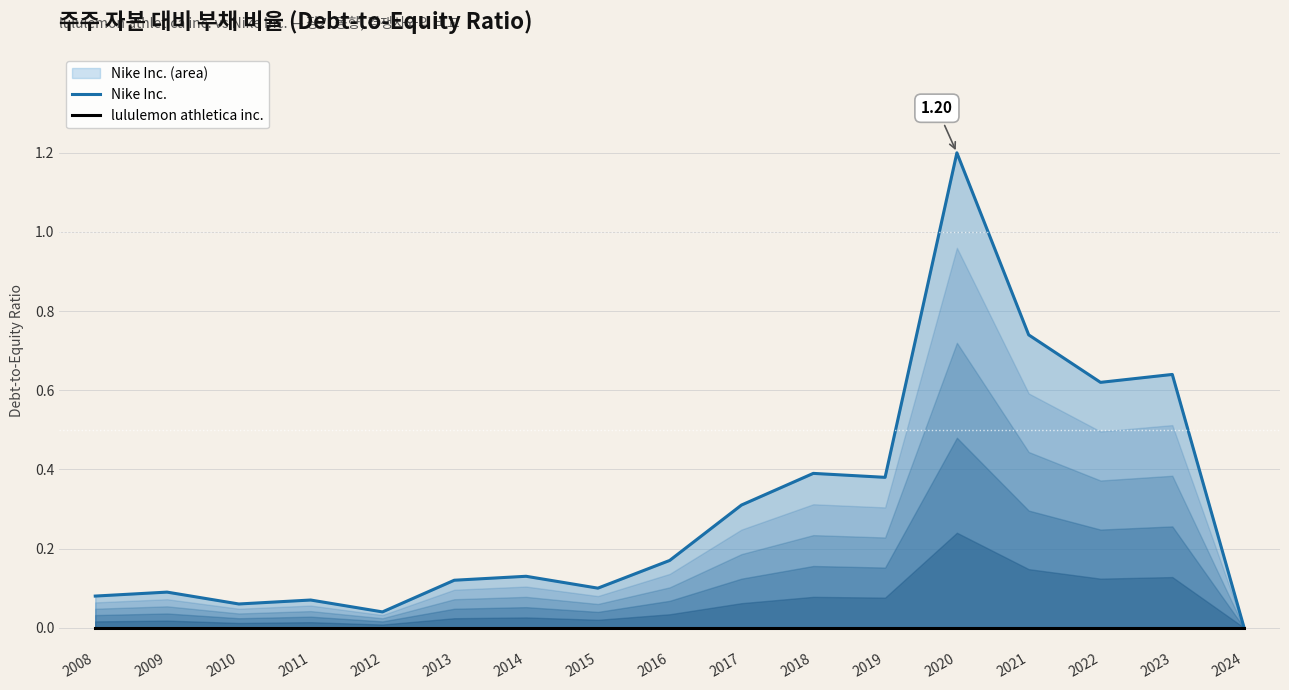

Is it true that Nike Inc. equals 0.1 at 2019?

False